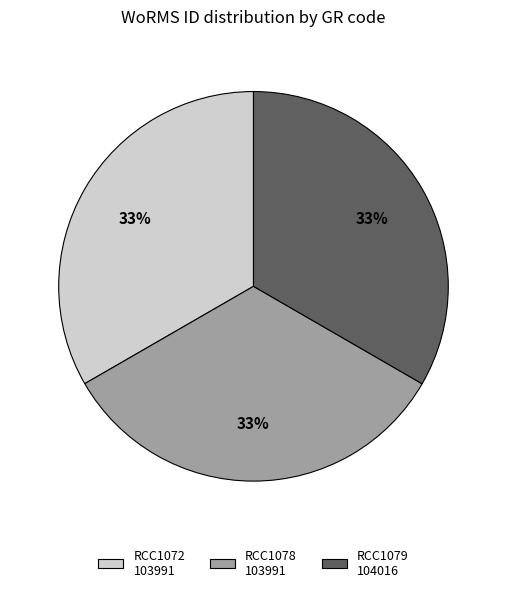

Combined, do RCC1079 104016 and RCC1072 103991 account for over 50%?

Yes